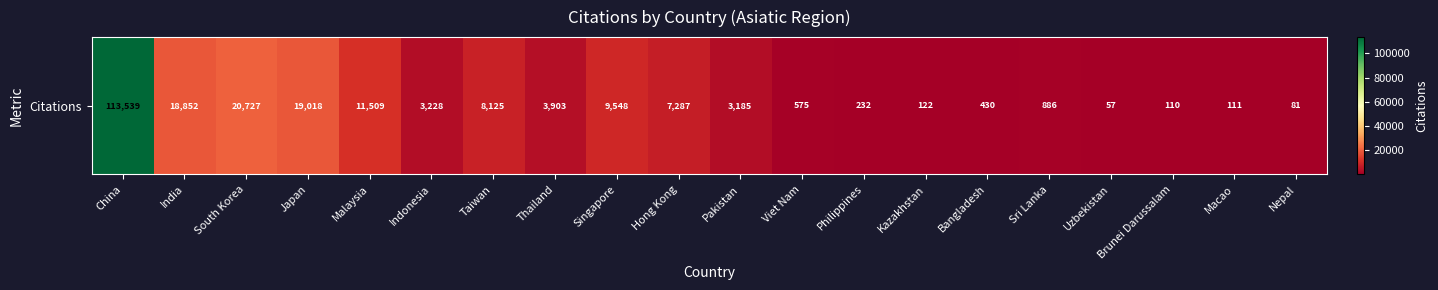

The value at China is 113539. True or false?

True